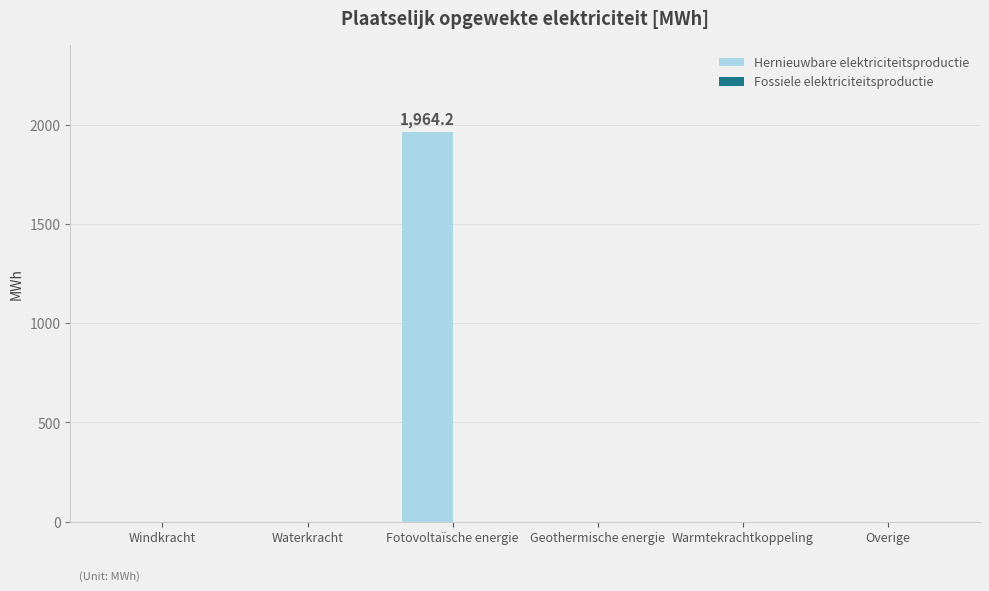

Reading left to right, transcribe all the data shown in this chart.

Windkracht=0.0	Waterkracht=0.0	Fotovoltaïsche energie=1964.2	Geothermische energie=0.0	Warmtekrachtkoppeling=0.0	Overige=0.0